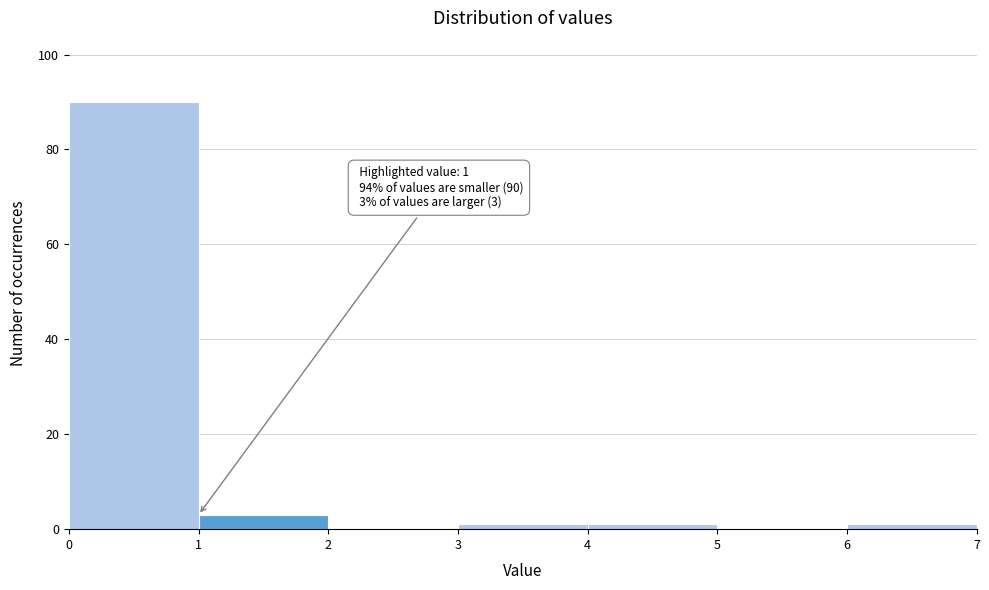

Which range on the x-axis has the tallest bar?

0 to 1